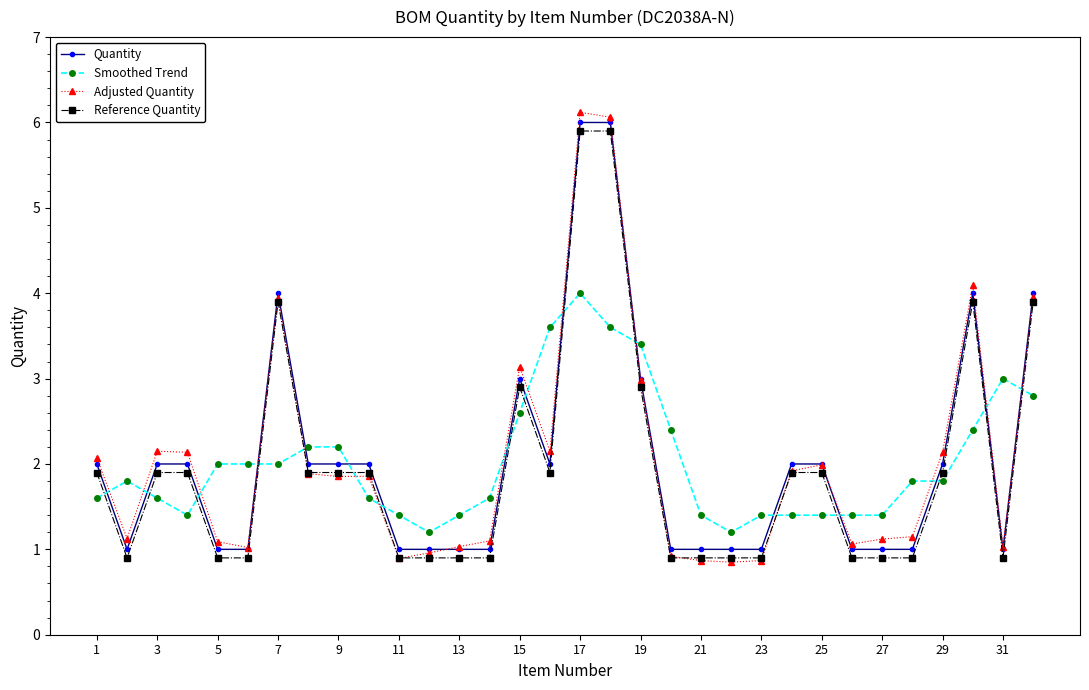

List the series in order of their peak value, lowest first.

Smoothed Trend, Reference Quantity, Quantity, Adjusted Quantity